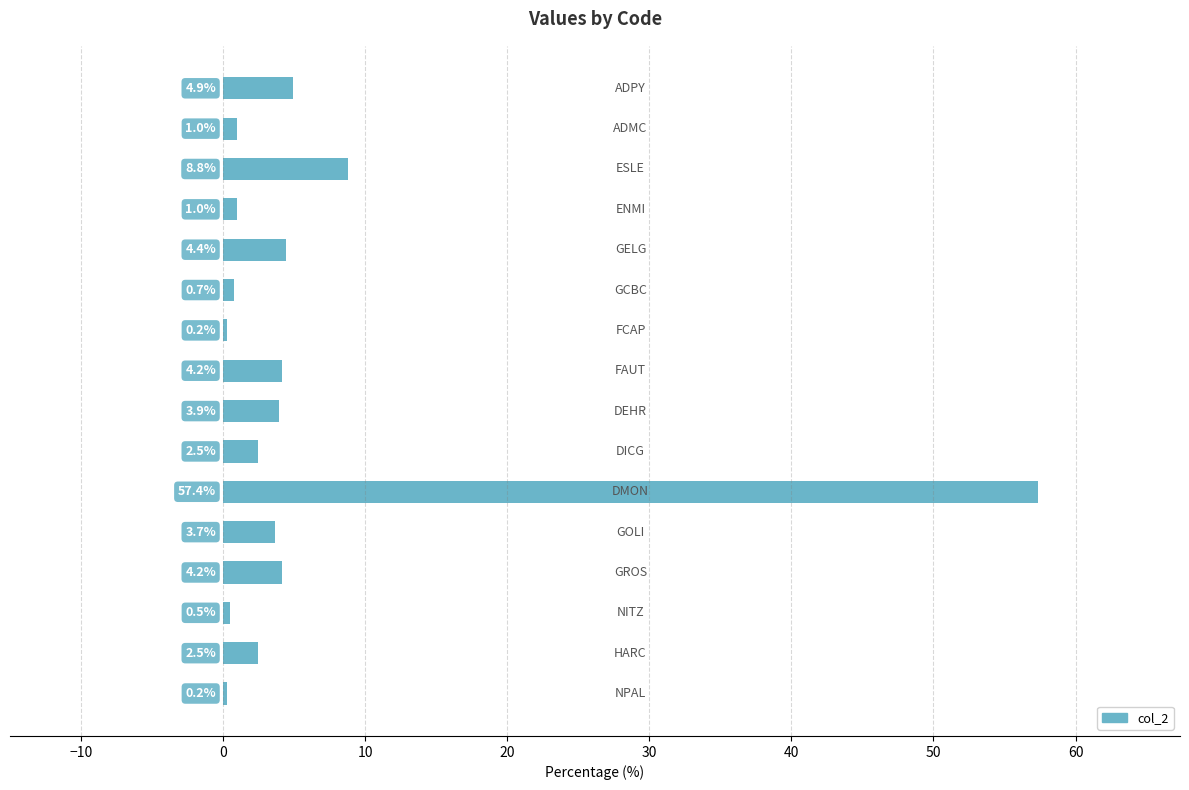

Count the number of categories in the chart.

16